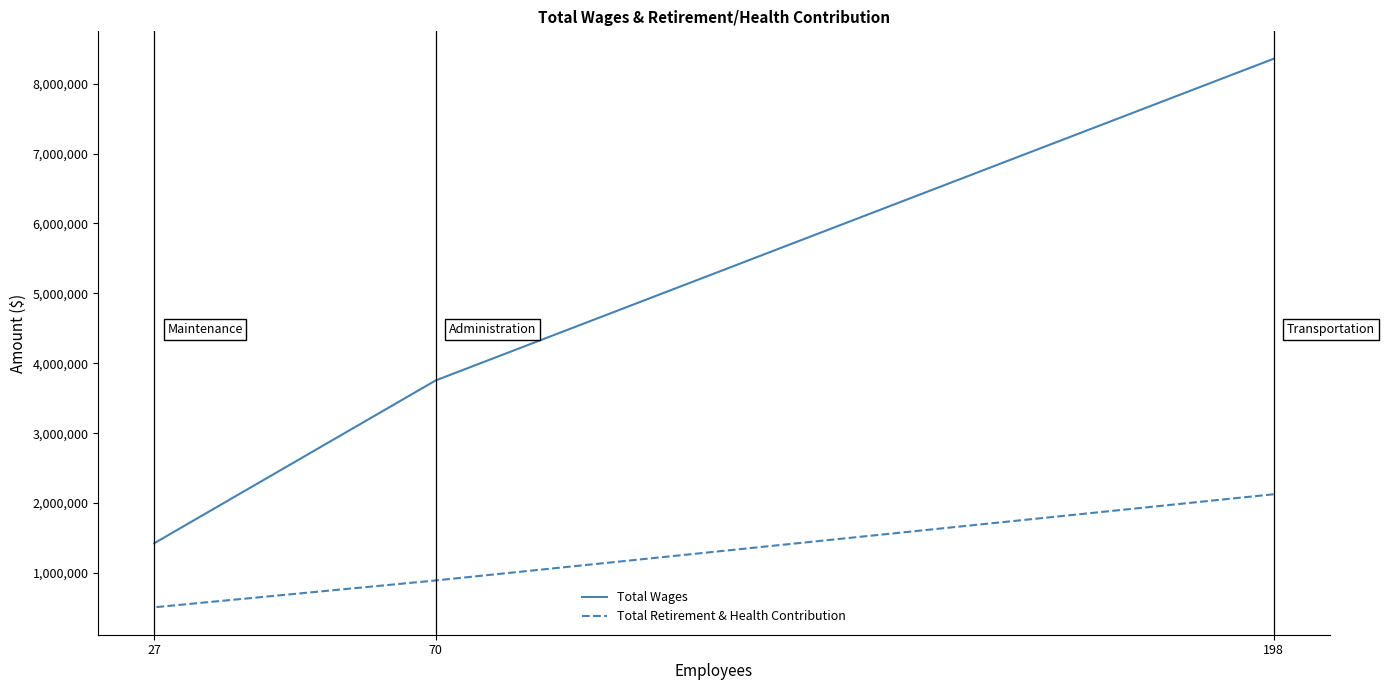

Is the value of Total Retirement & Health Contribution at 27 greater than the value of Total Wages at 70?

No